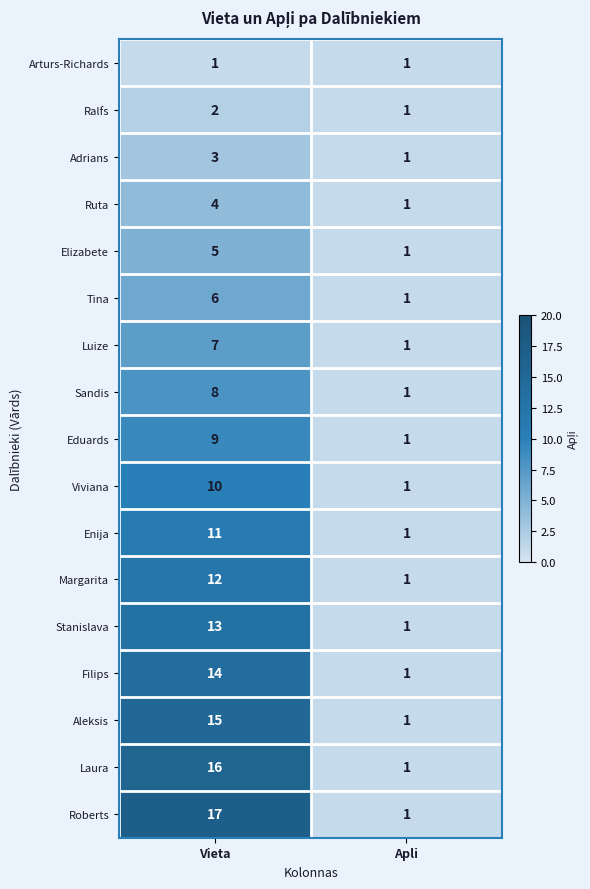

What is the average value of the Elizabete series?

3